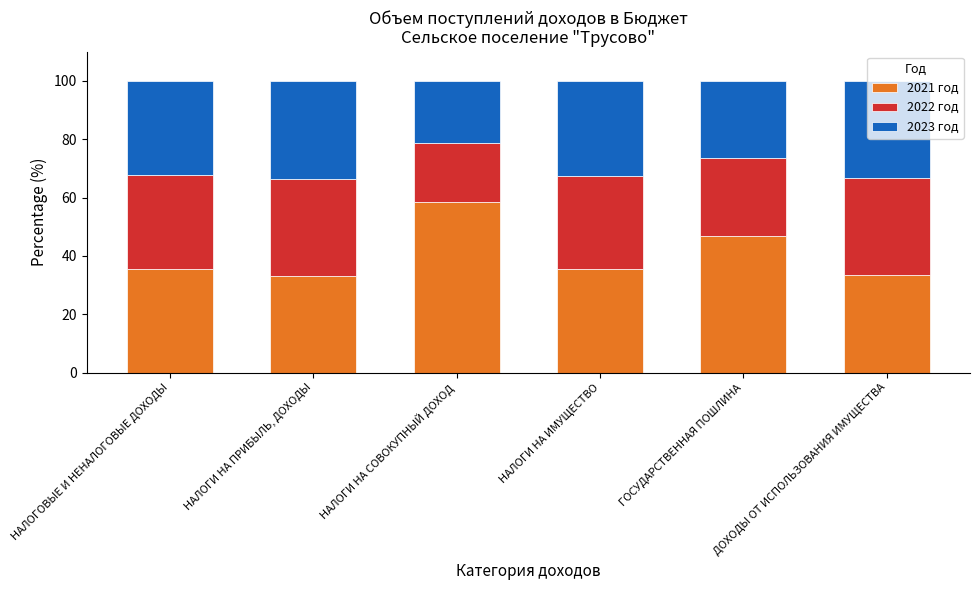

At which label is 2021 год closest to 45?

ГОСУДАРСТВЕННАЯ ПОШЛИНА